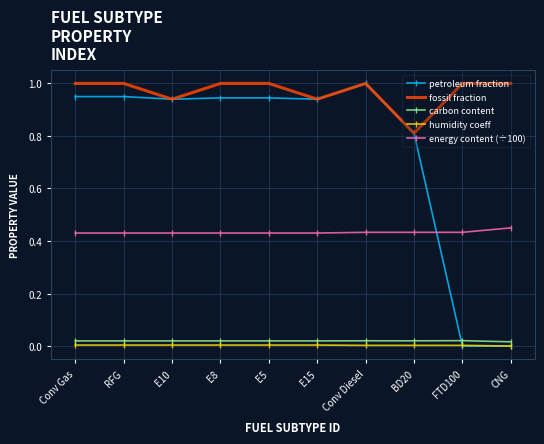

True or false: carbon content and energy content (÷100) cross at least once.

False